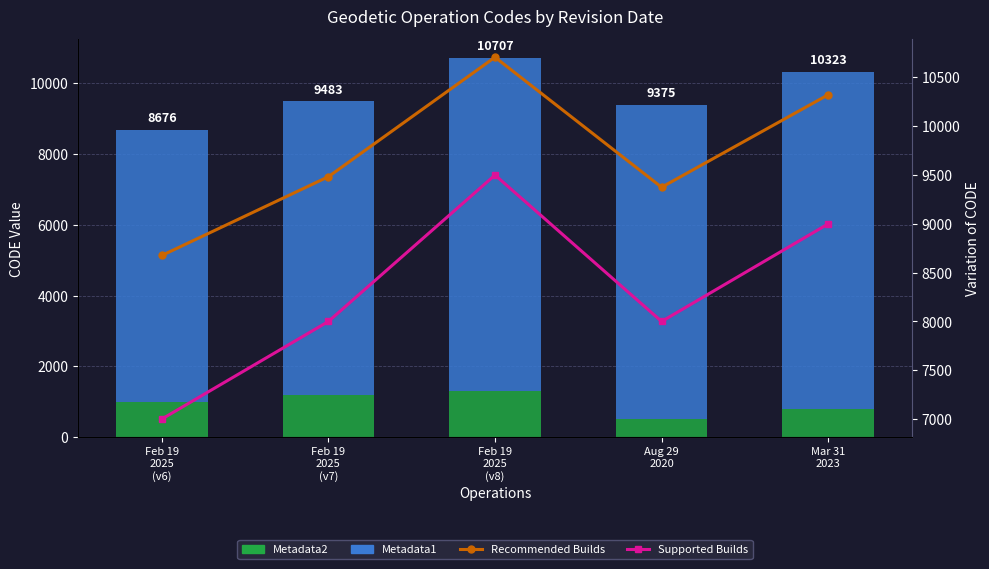

At which category is the sum across all series the highest?

Feb 19
2025
(v8)